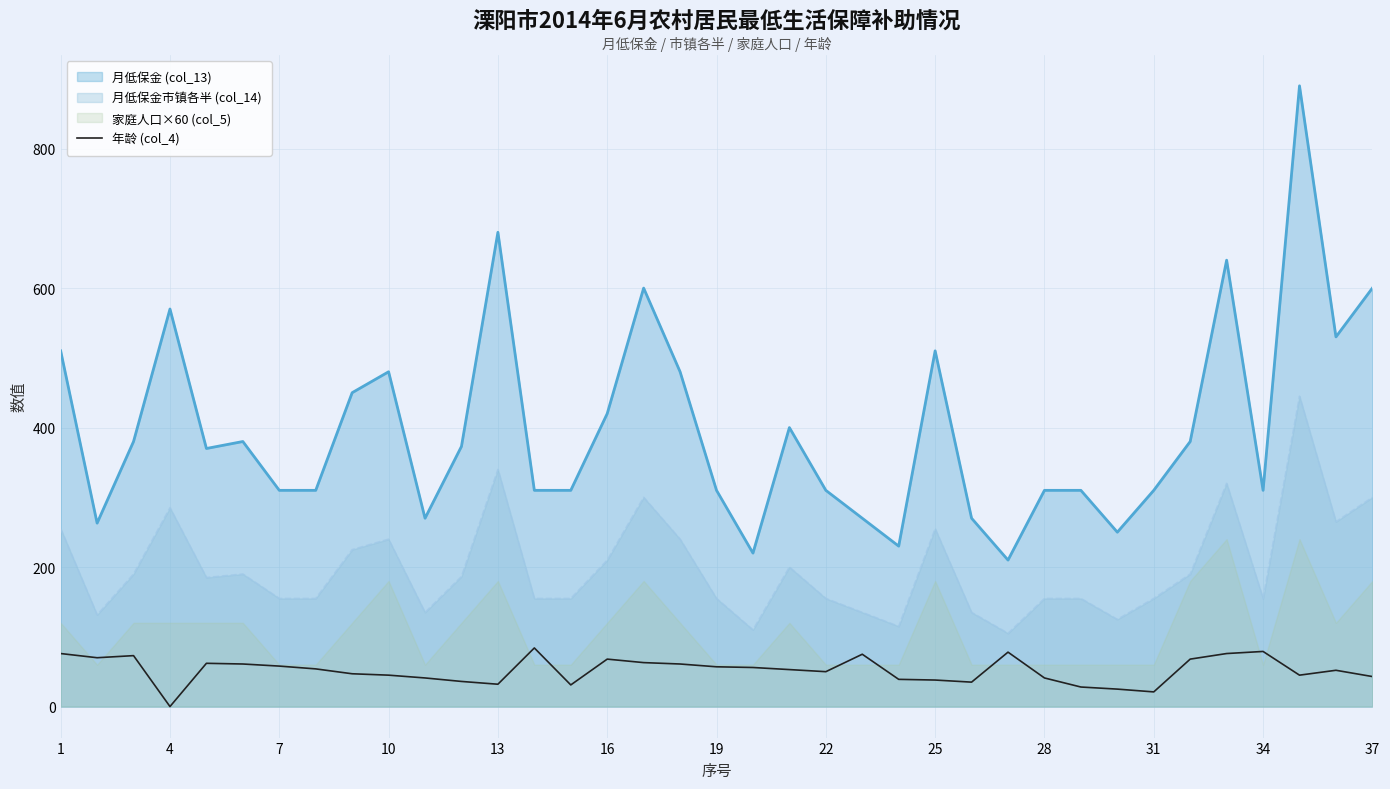

Is it true that 月低保金 (col_13) equals 521.8 at 31?

False